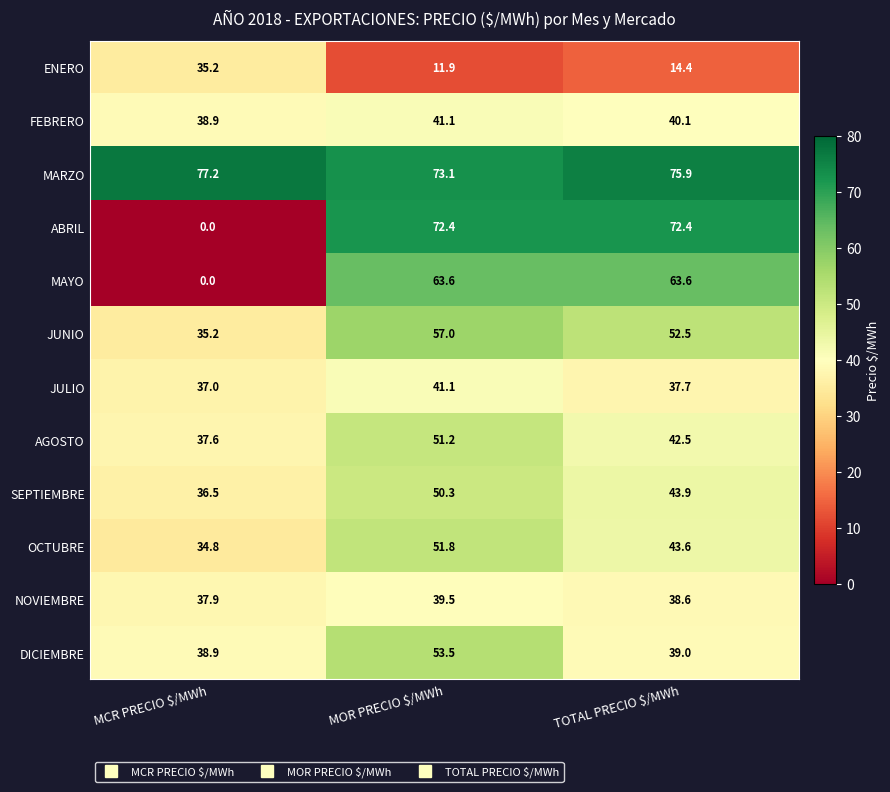

What is the total value across all series at TOTAL PRECIO $/MWh?

564.2